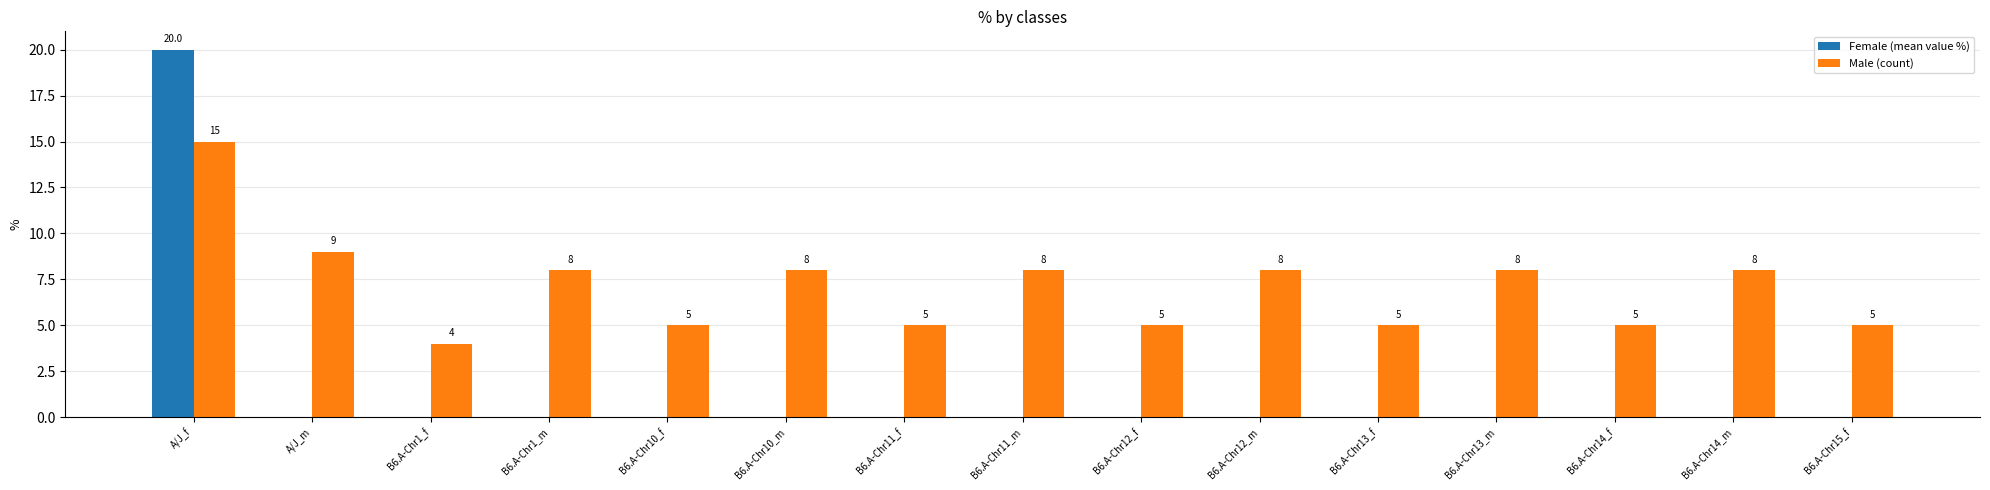

At which label is Male (count) closest to 9?

A/J_m